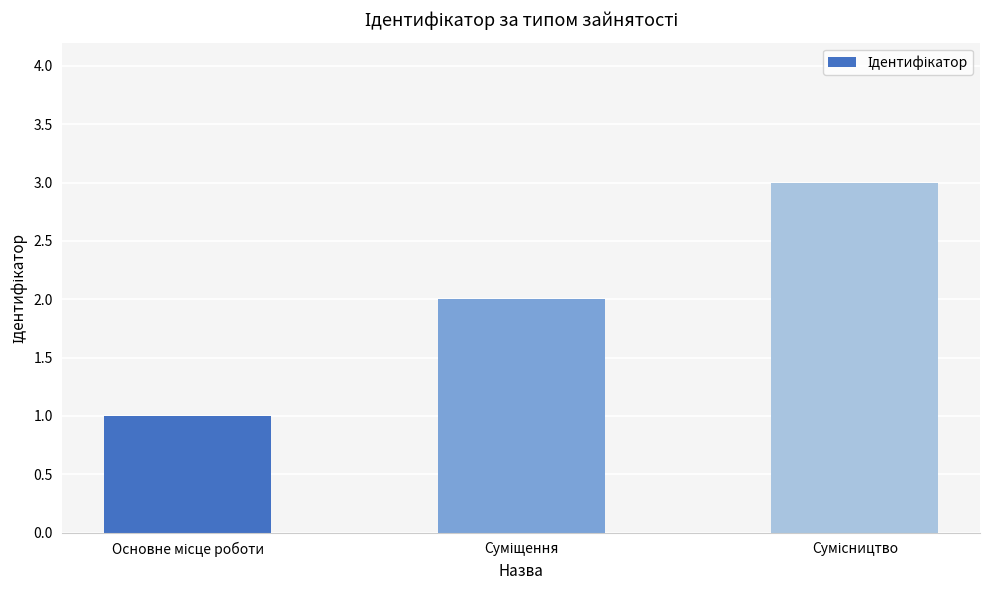

What is the sum of all values?

6